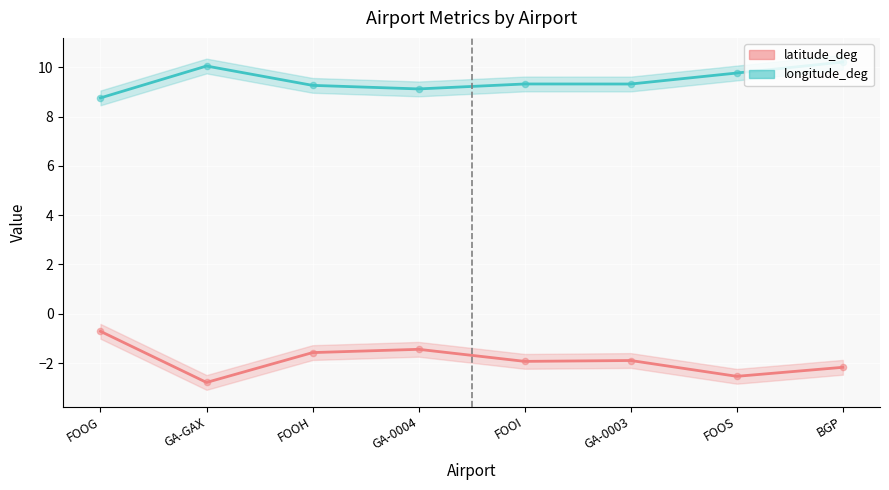

What are all the series names shown in the legend?

latitude_deg, longitude_deg